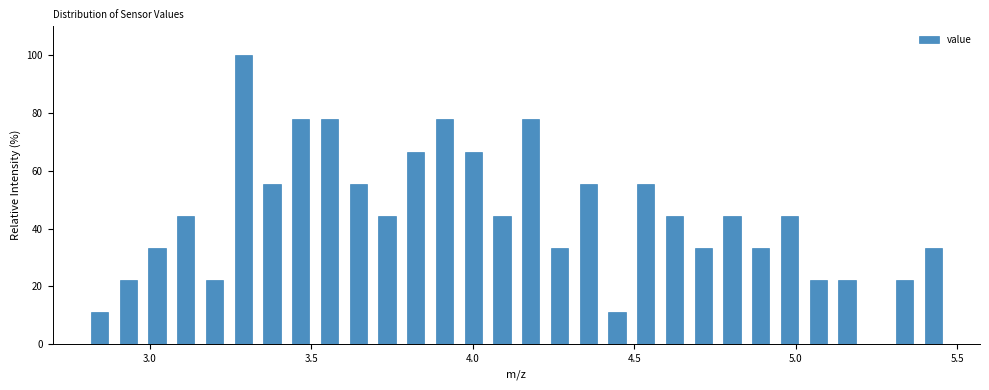

Around what value on the x-axis is the tallest bar? Give the approximate position of its centre, as read against the axis.

3.30